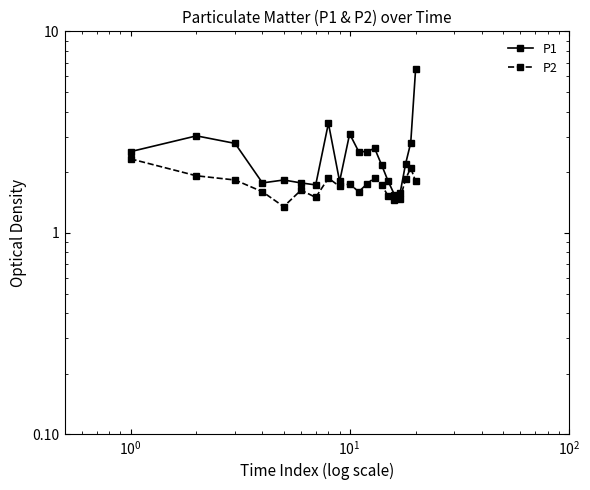

What is the lowest value of the P2 series?

1.4